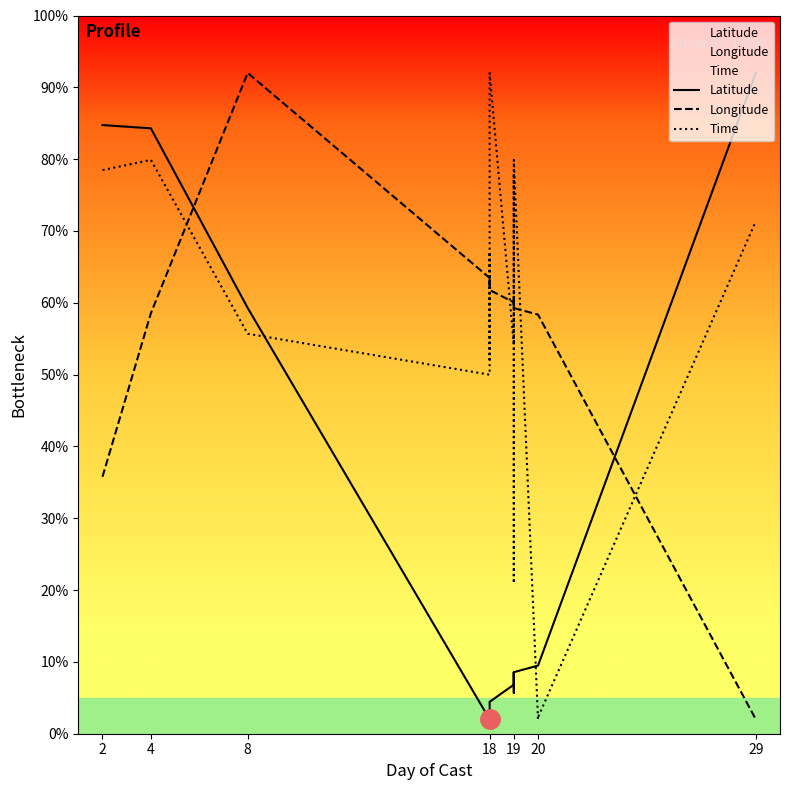

At which category is the sum across all series the highest?

4